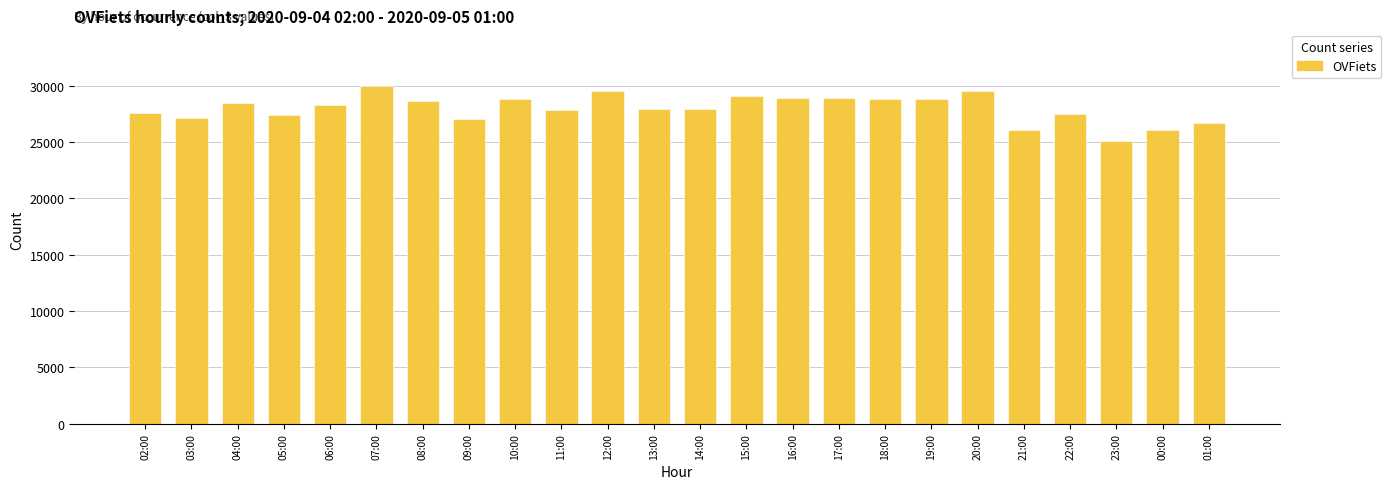

What value does the data have at 10:00?

28871